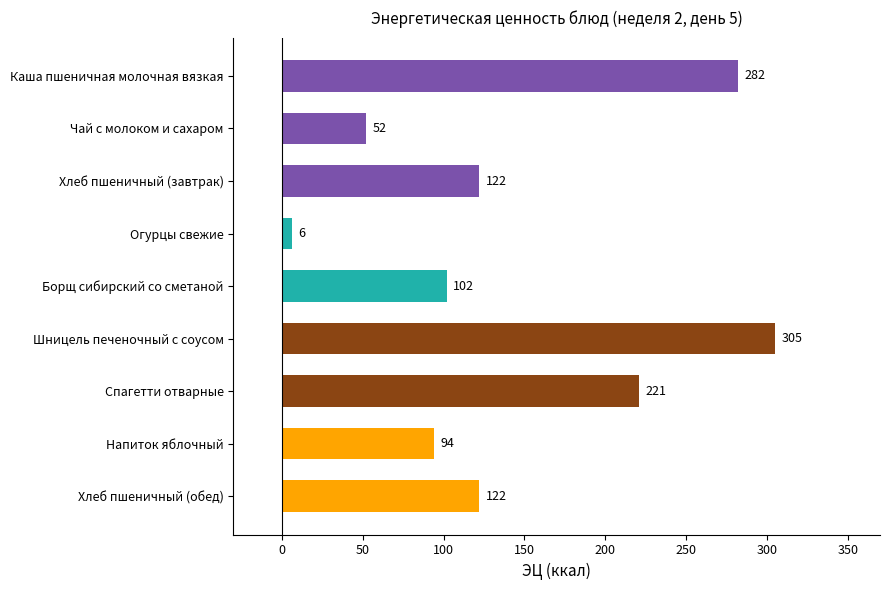

Approximately how many times larger is the value at Борщ сибирский со сметаной compared to Хлеб пшеничный (обед)?

0.8